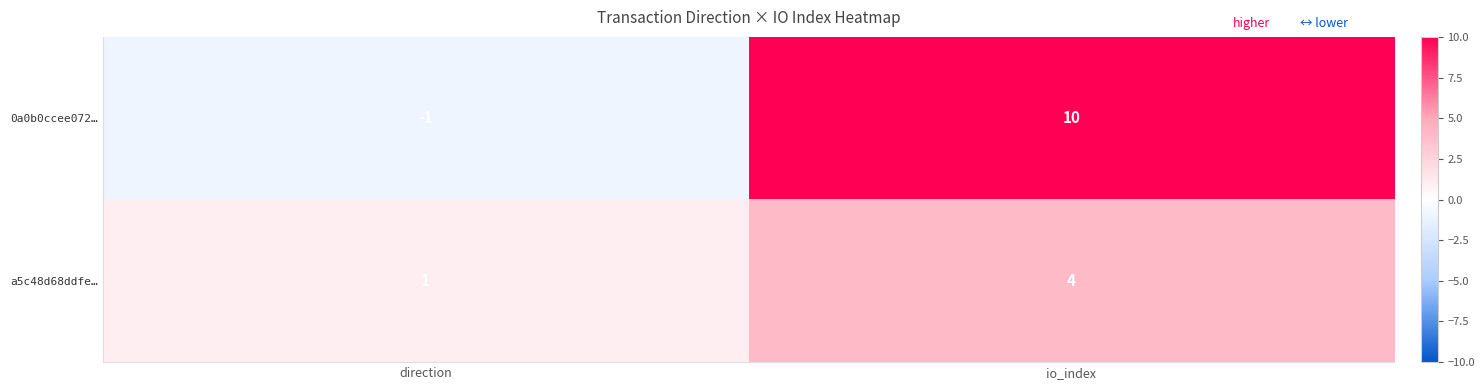

What is the total value across all series at io_index?

14